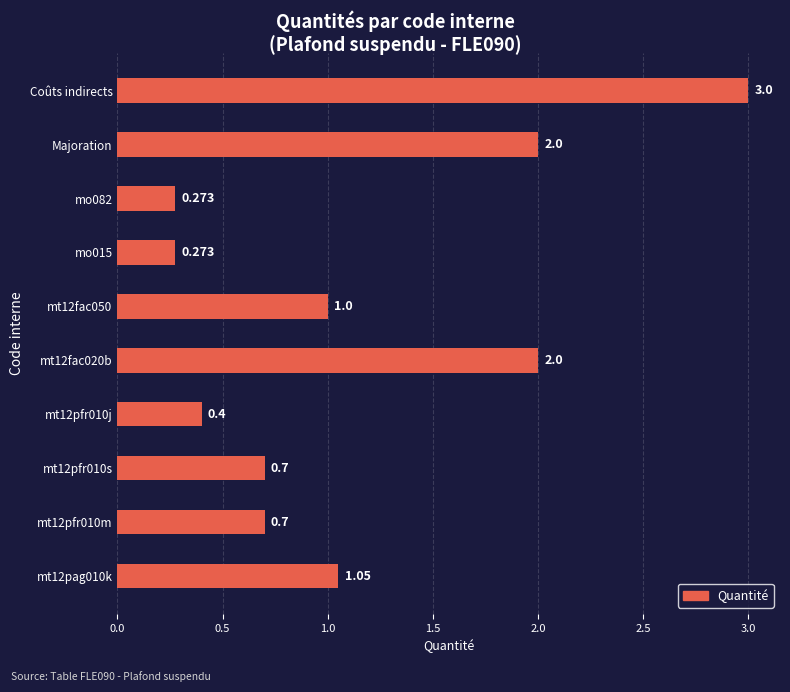

Which category has the highest value across all series?

Coûts indirects